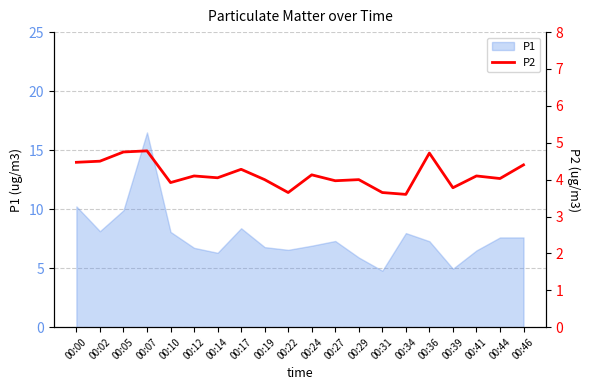

At which category does the chart reach its minimum across all series?

00:34